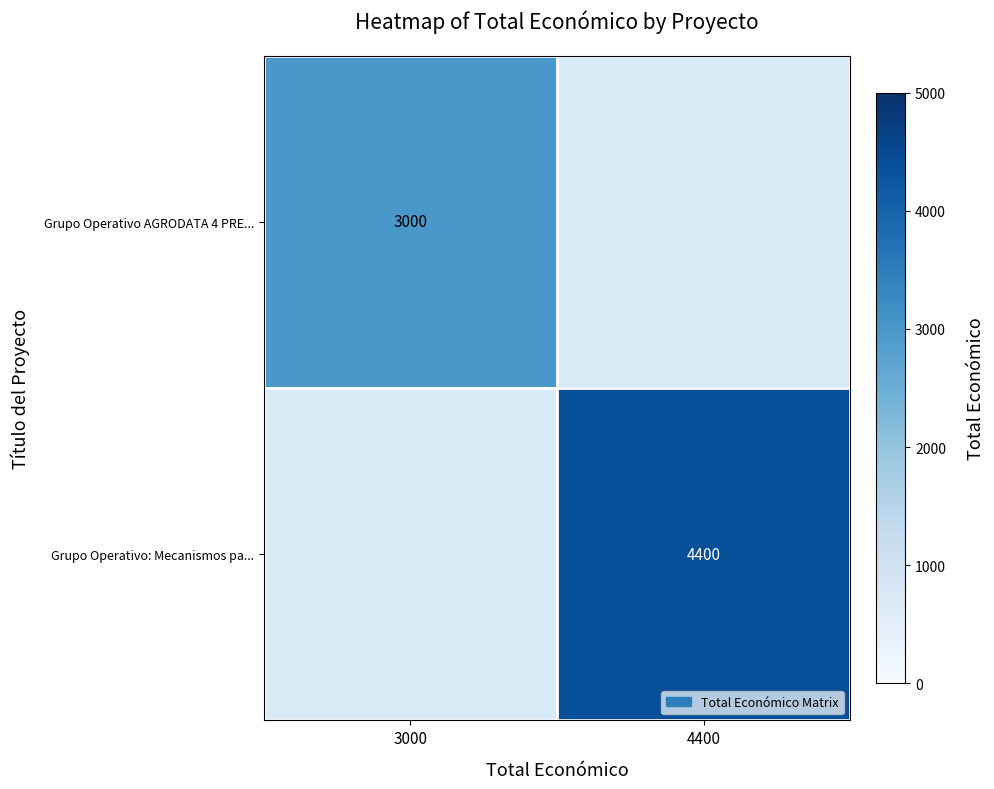

What is the maximum value shown in the chart?

4400.0